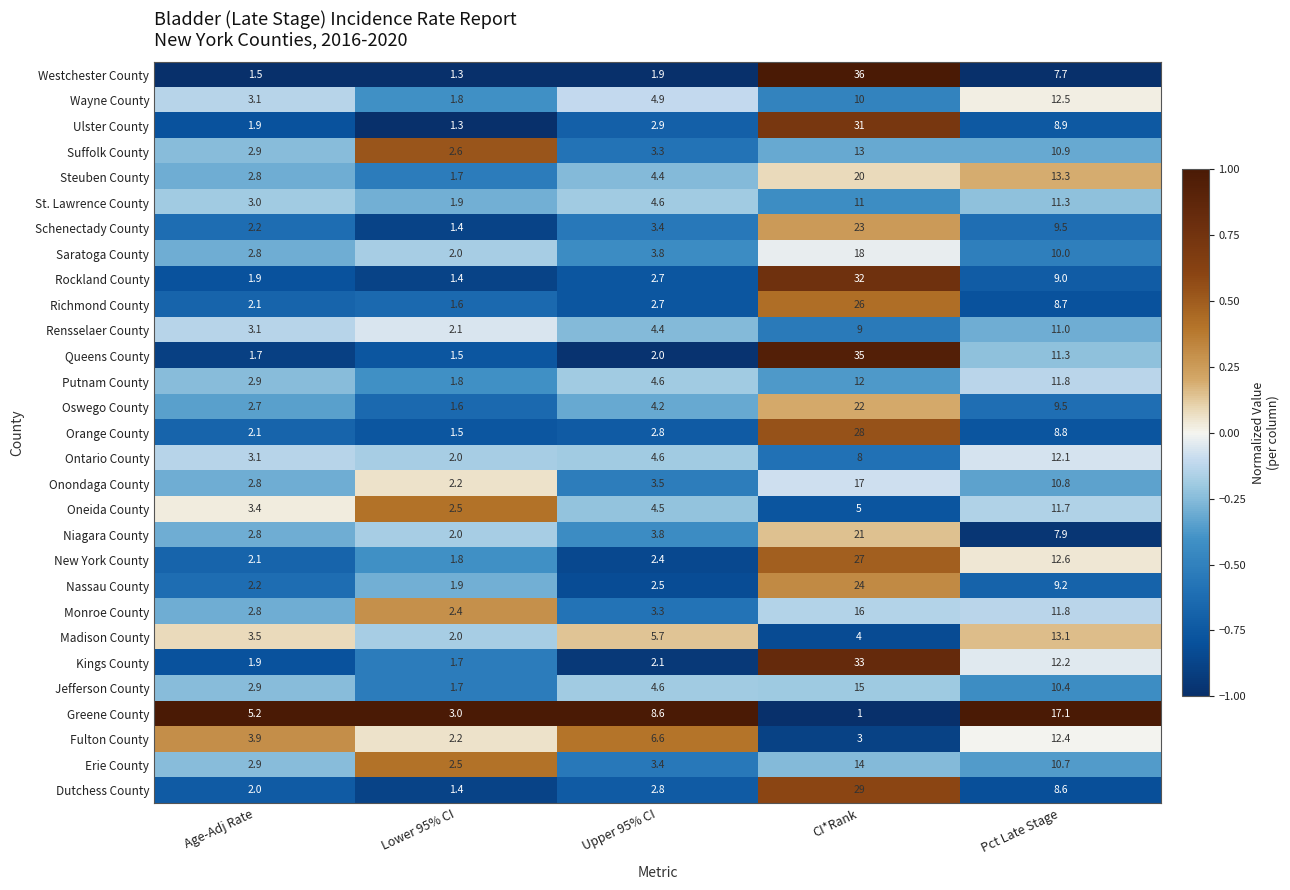

What is the total value across all series at Age-Adj Rate?

78.2